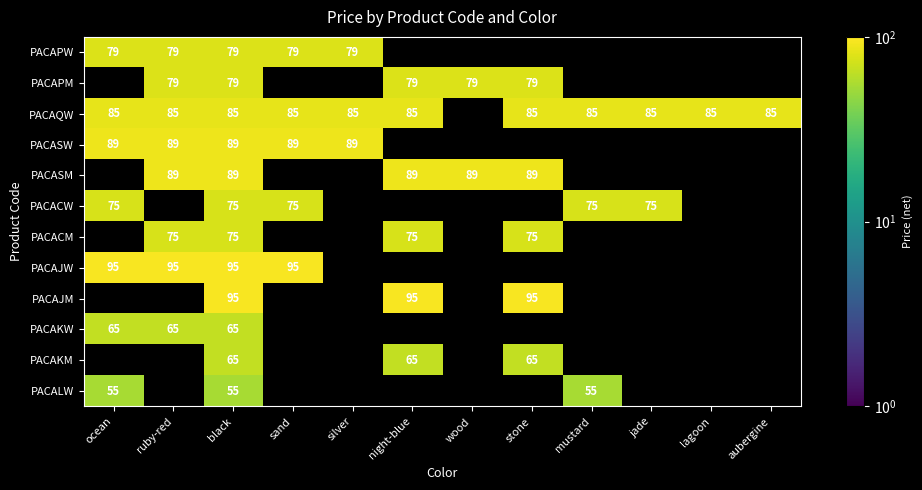

The PACAKW series shows 37 at black. True or false?

False